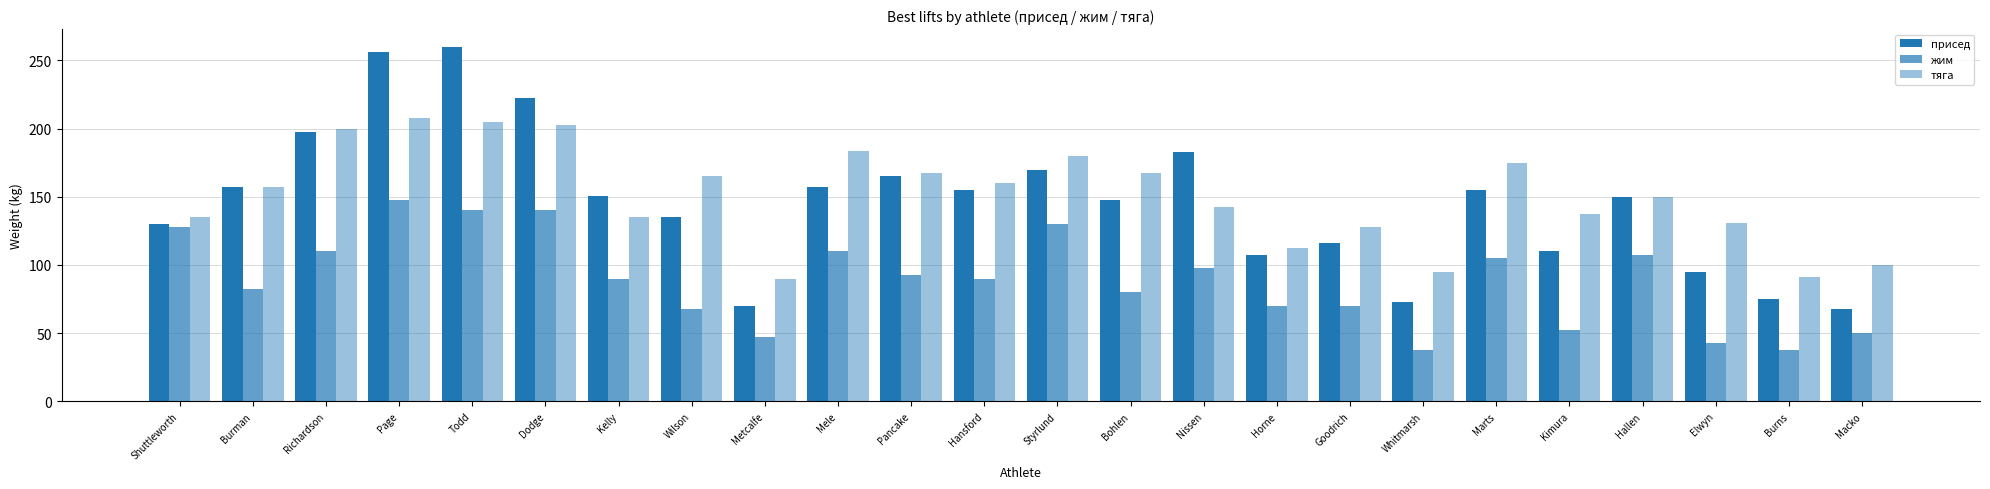

At which label does присед first exceed 150?

Burman